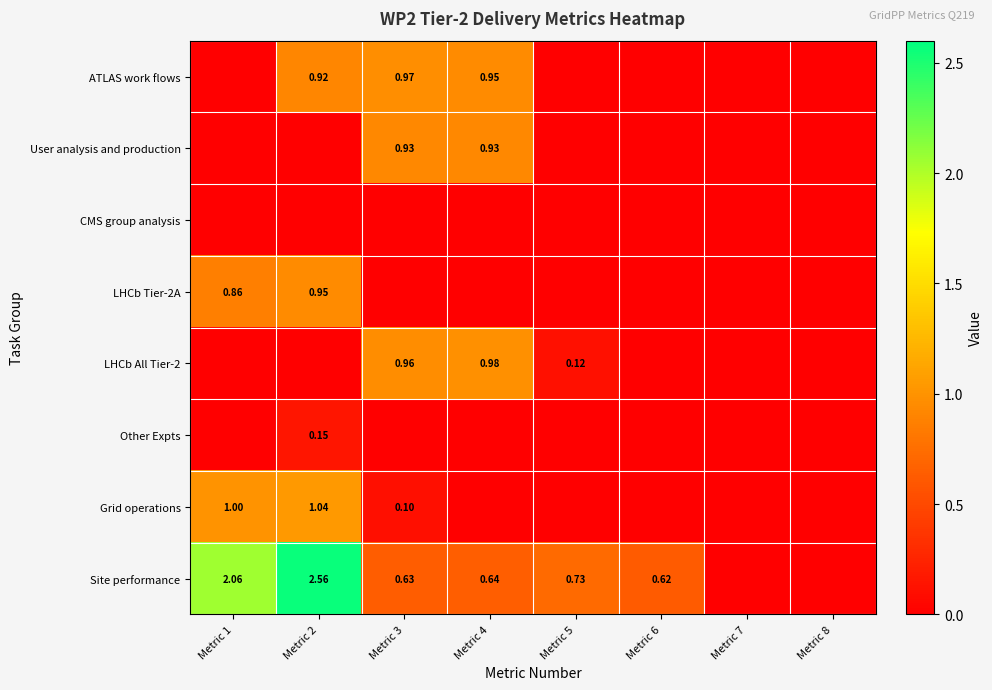

What is the total value across all series at Metric 4?

3.5